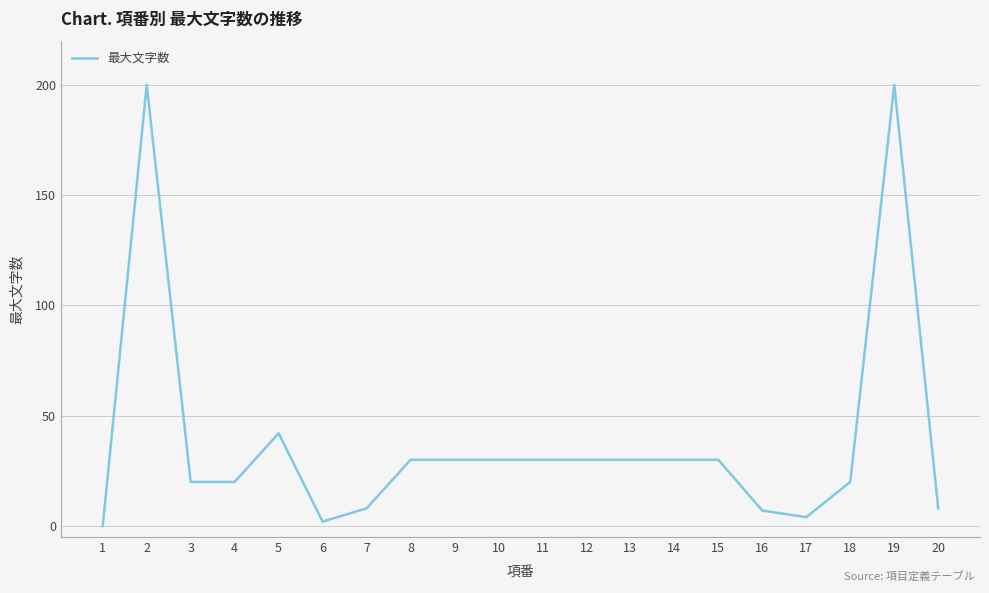

Reading left to right, transcribe all the data shown in this chart.

0	200	20	20	42	2	8	30	30	30	30	30	30	30	30	7	4	20	200	8